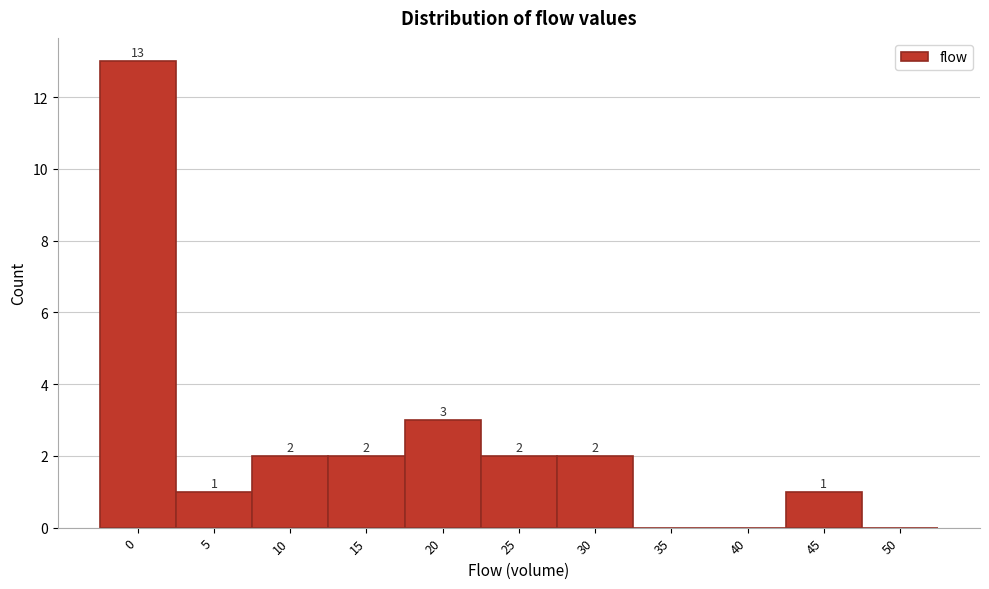

Reading left to right, what are all the values shown in this chart?

0=13	5=1	10=2	15=2	20=3	25=2	30=2	35=0	40=0	45=1	50=0